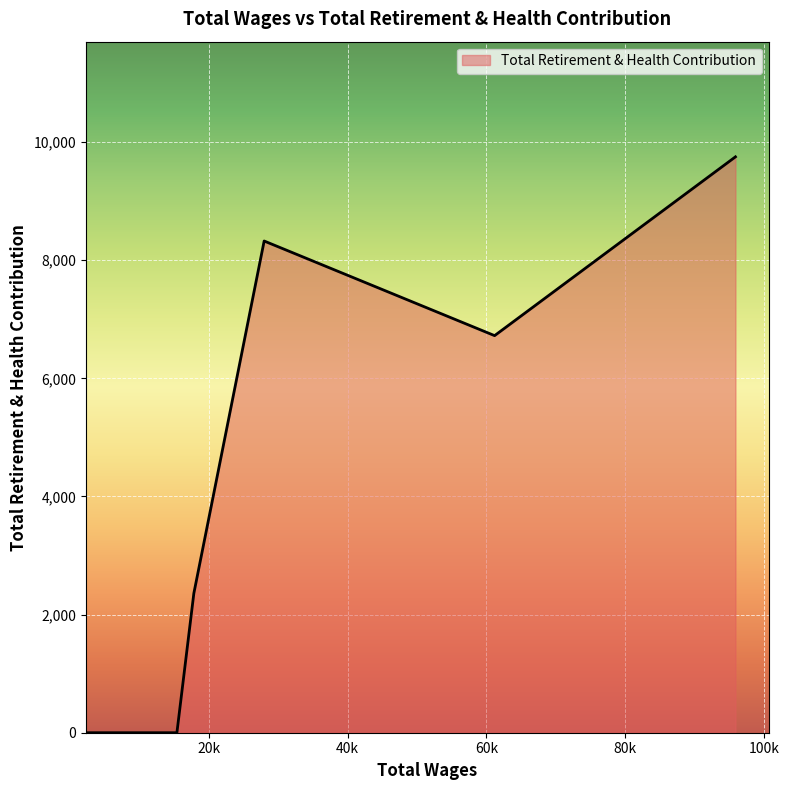

What is the maximum value shown in the chart?

9750